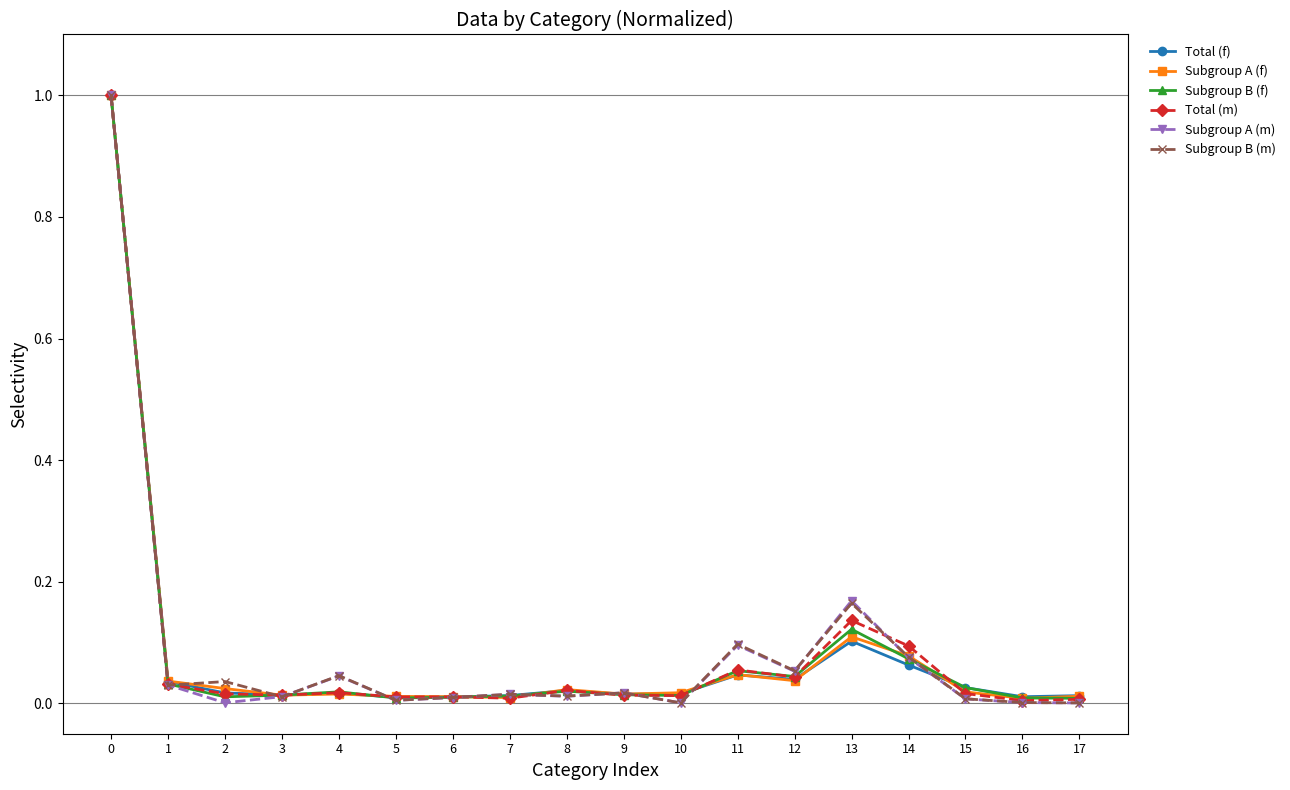

True or false: Subgroup A (f) has more than 2 points higher than both neighbors.

True